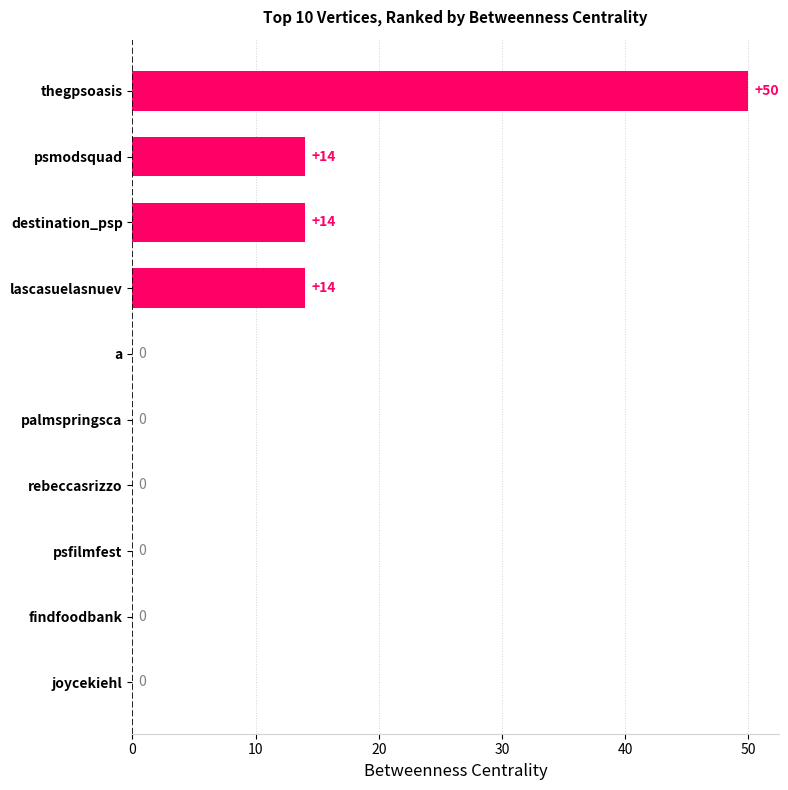

Which label corresponds to the largest value in the chart?

thegpsoasis